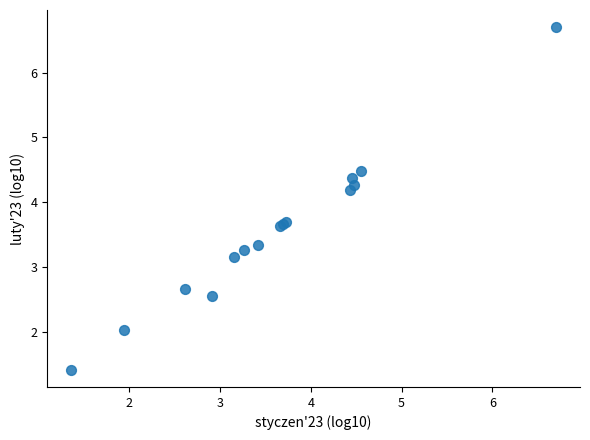

What Y value in the scatter plot is closest to 4?

4.2